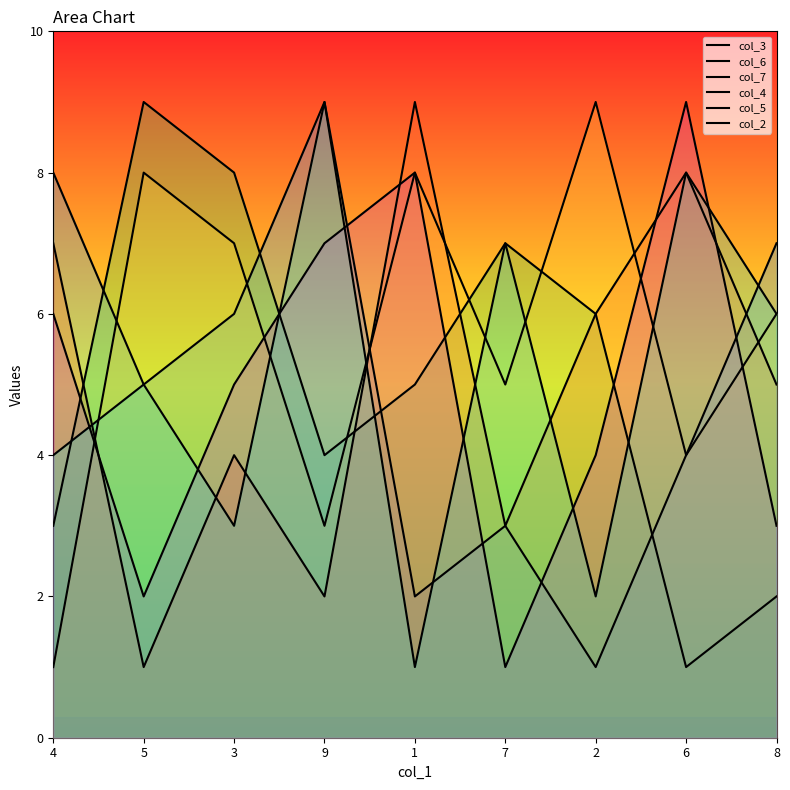

What position from the left is 6?

8